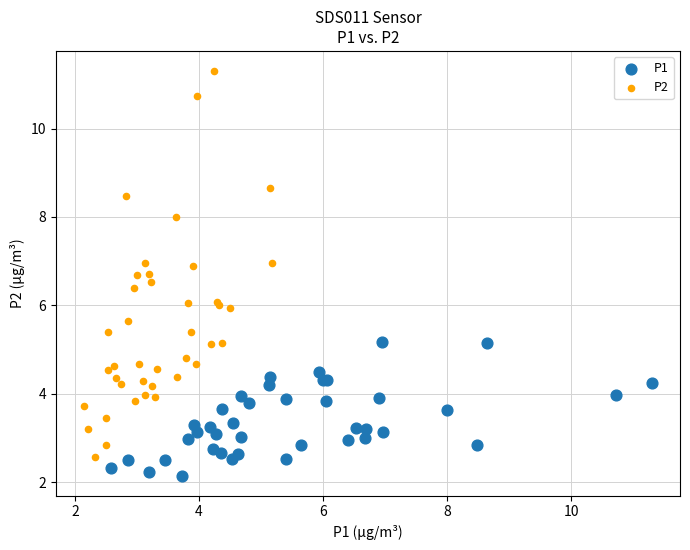

Which series reaches the maximum Y coordinate?

P2